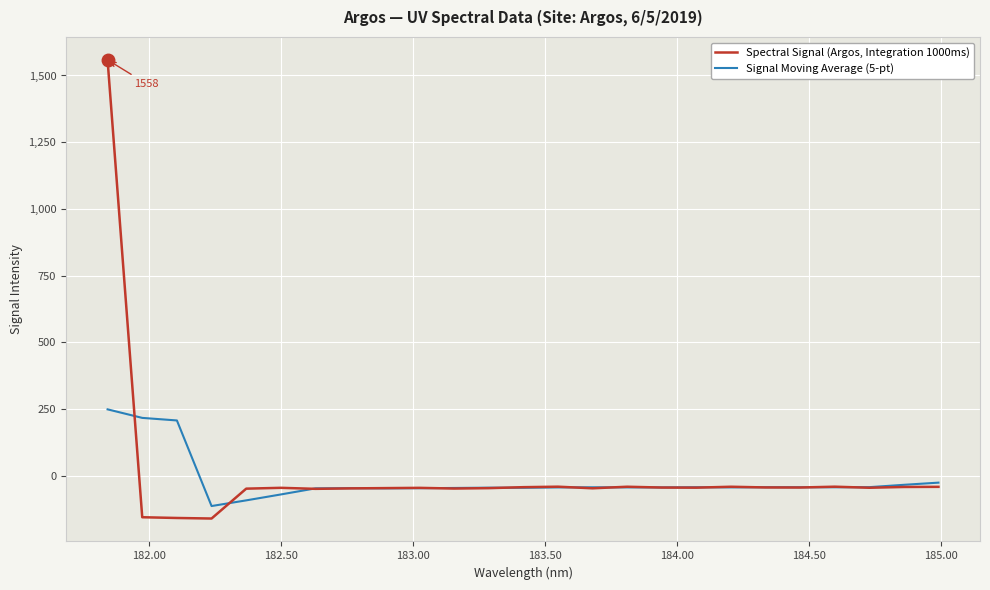

How many lines are shown in the chart?

2